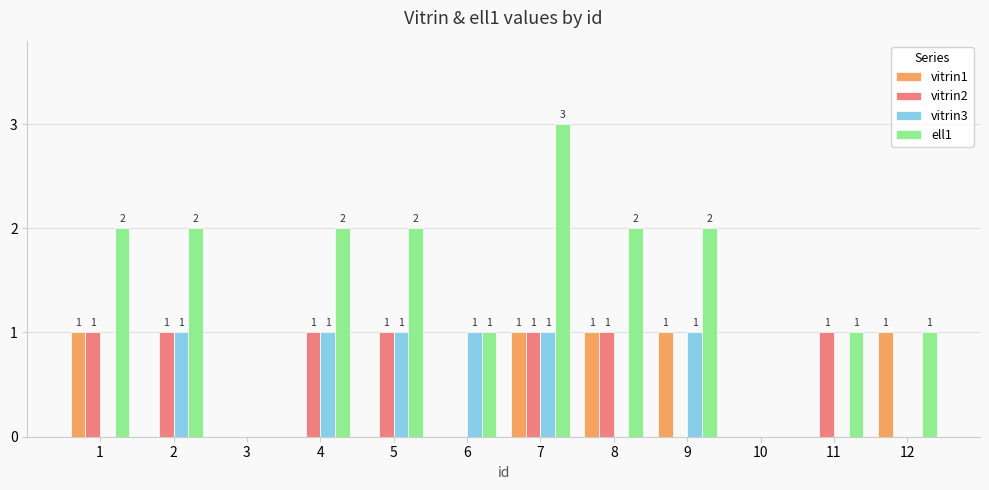

The value of ell1 at 8 is 3. True or false?

False